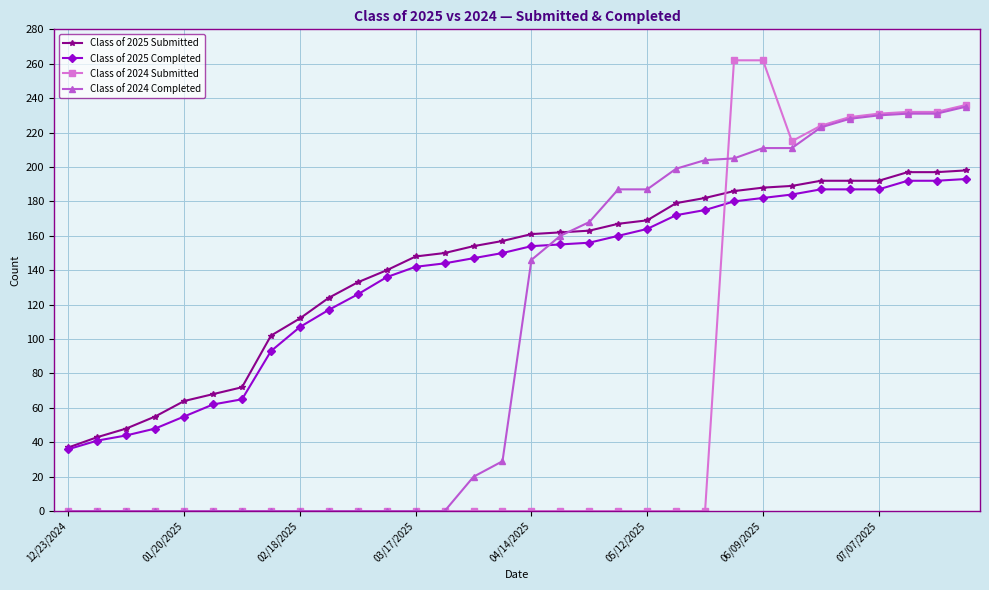

What is the maximum value shown in the chart?

262